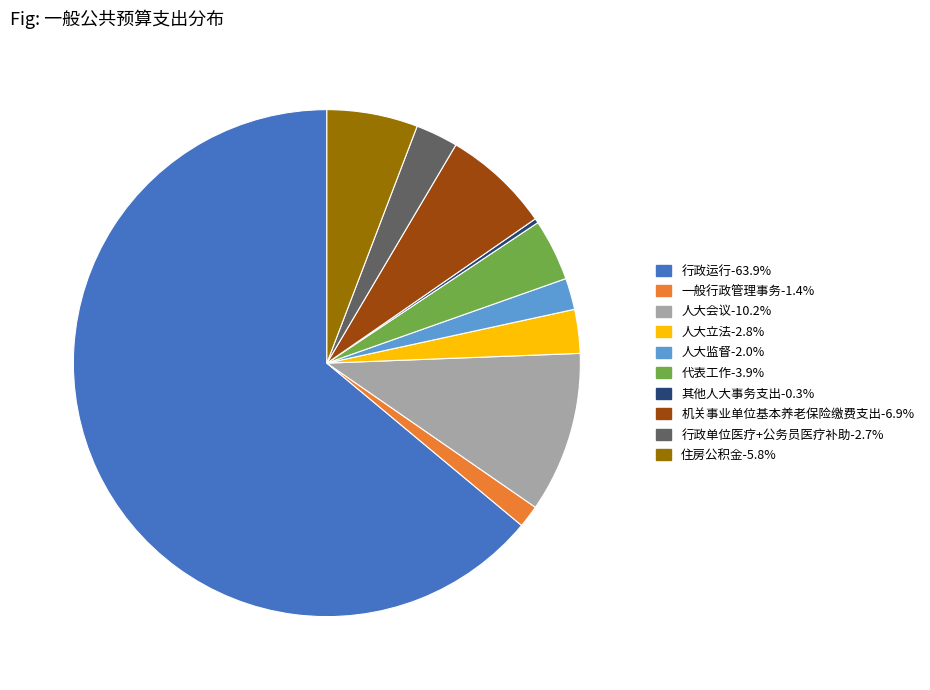

How many slices are in this pie chart?

10